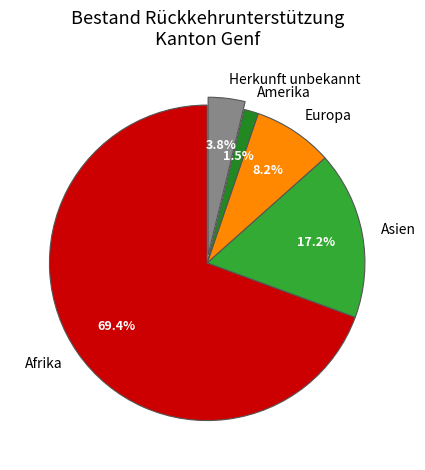

Combined, what portion of the pie is Herkunft unbekannt and Asien?

21.0%